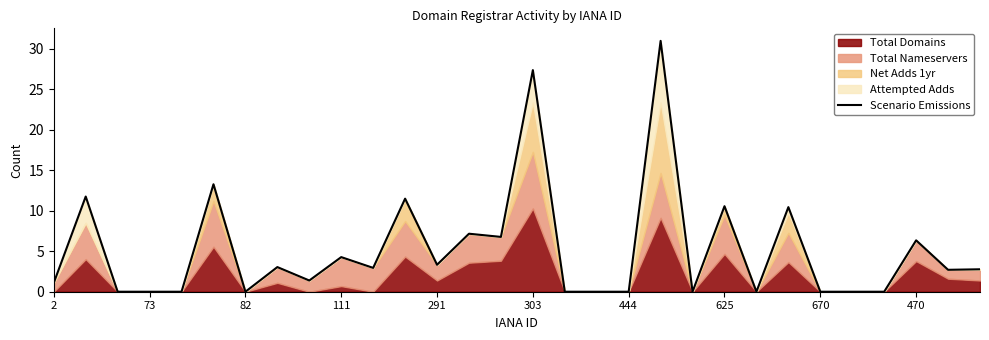

What is the value of the 16th point from the left?

27.4